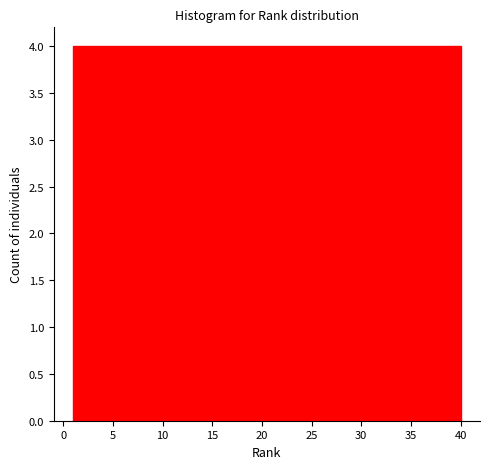

Reading left to right, list every bar in this chart as the range it spans on the x-axis followed by its height. Neither the bar edges nor the heights are printed on the chart, so give them approximately, as read against the axes.

1.0 to 4.9: 4
4.9 to 8.8: 4
8.8 to 12.7: 4
12.7 to 16.6: 4
16.6 to 20.5: 4
20.5 to 24.4: 4
24.4 to 28.3: 4
28.3 to 32.2: 4
32.2 to 36.1: 4
36.1 to 40.0: 4